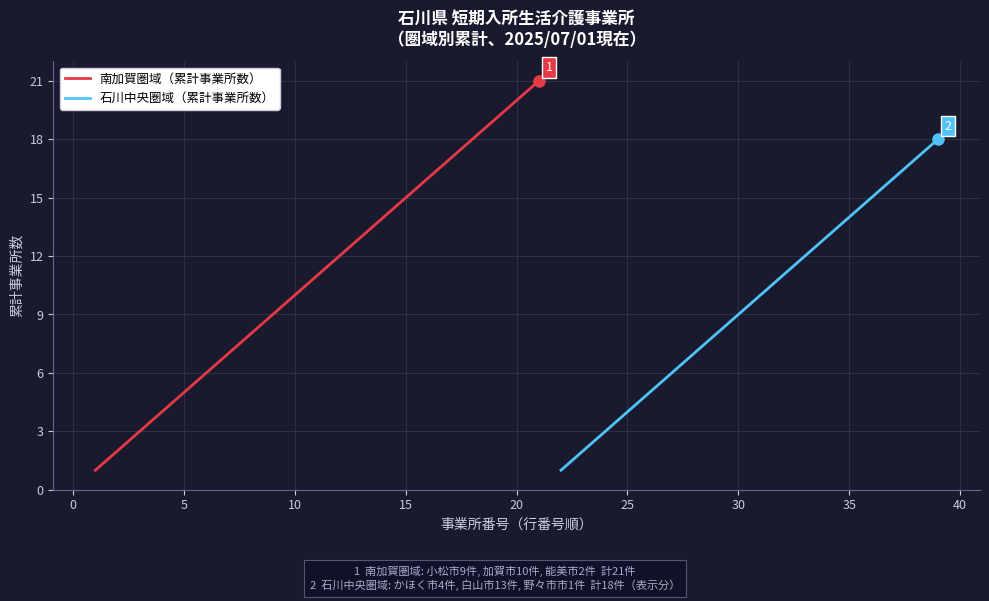

Where is 事業所数累計（南加賀） nearest to the value 10?

10